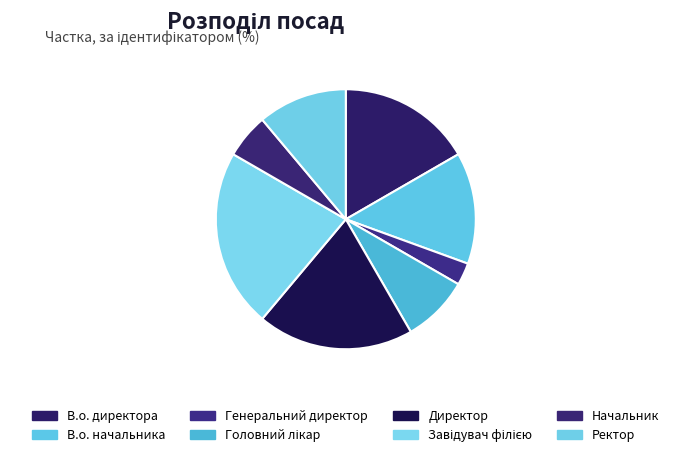

How many slices are in this pie chart?

8